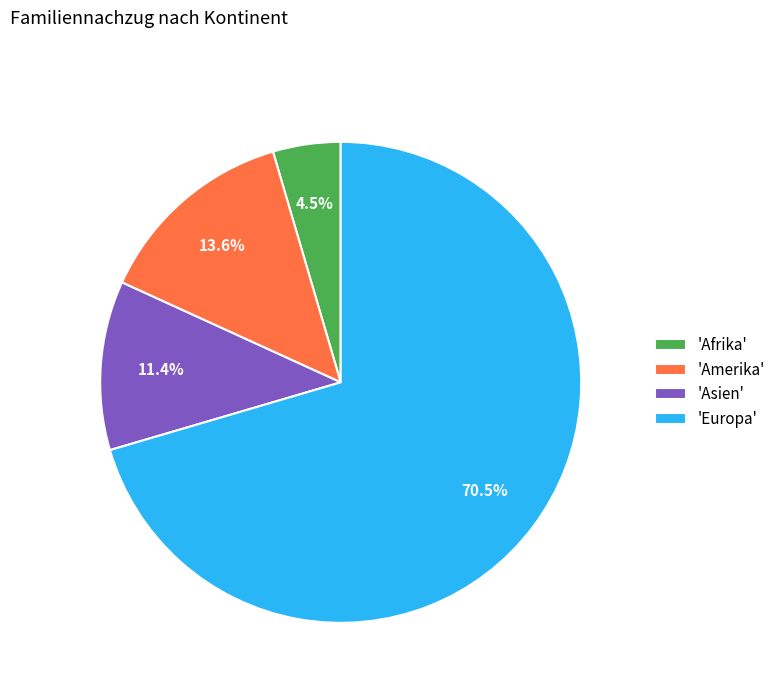

Does any single category account for the majority?

Yes